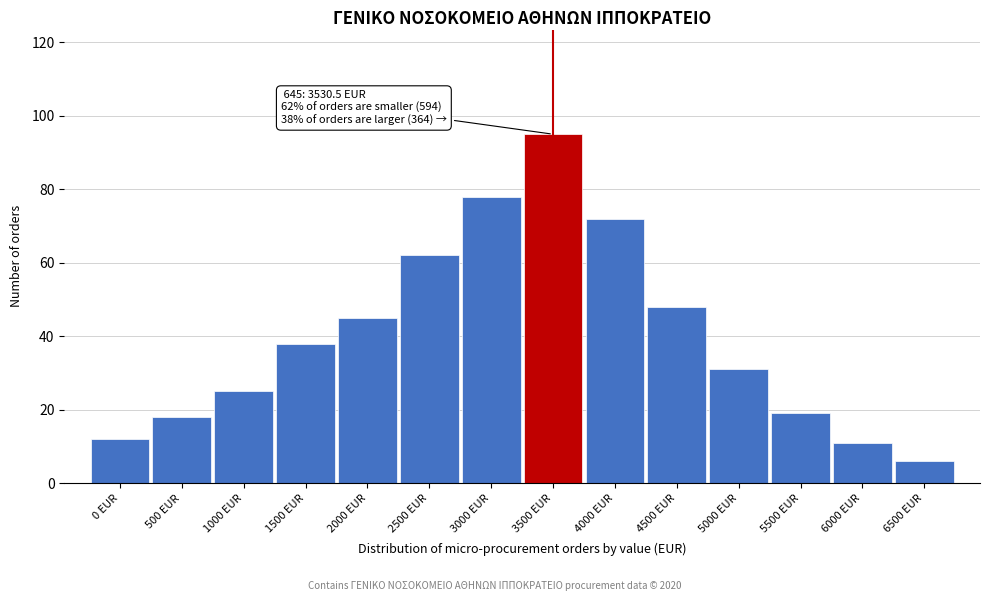

Reading left to right, what are all the values shown in this chart?

12	18	25	38	45	62	78	95	72	48	31	19	11	6